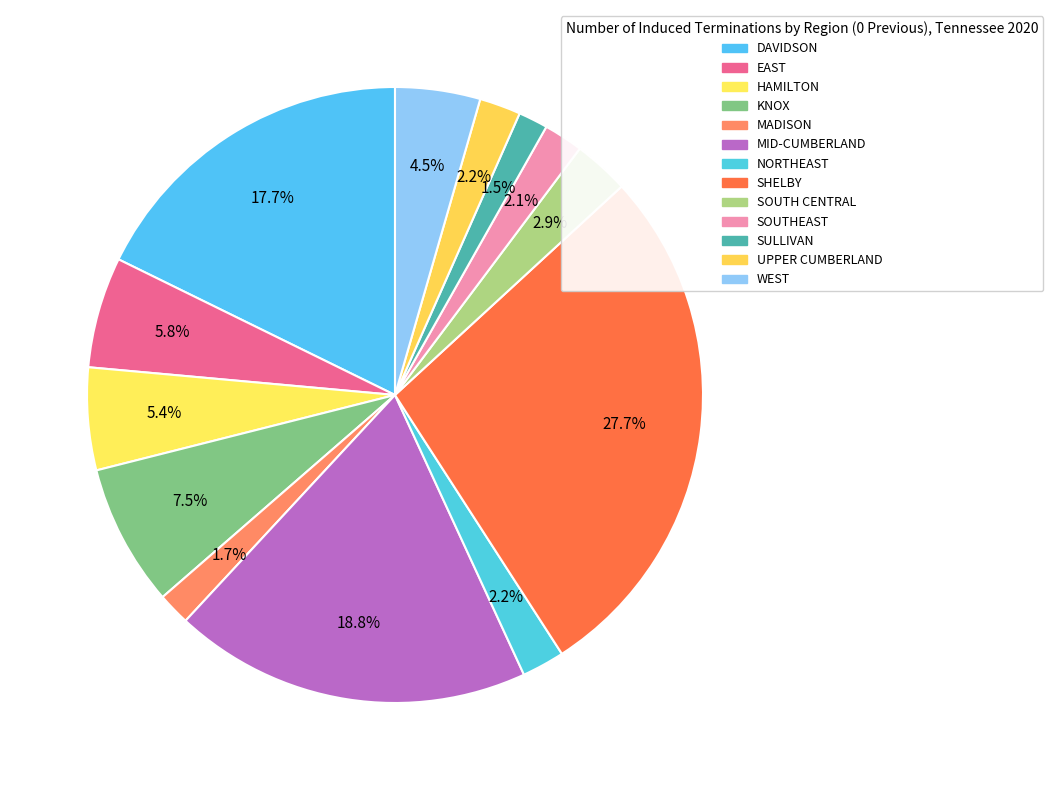

Rank the categories by value from highest to lowest.

SHELBY, MID-CUMBERLAND, DAVIDSON, KNOX, EAST, HAMILTON, WEST, SOUTH CENTRAL, NORTHEAST, UPPER CUMBERLAND, SOUTHEAST, MADISON, SULLIVAN